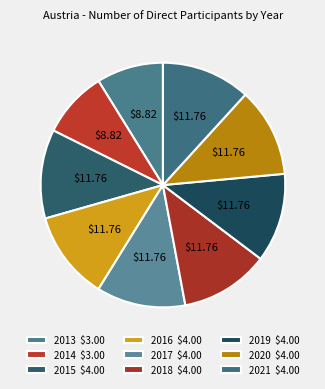

Which category has the biggest portion of the pie?

2015